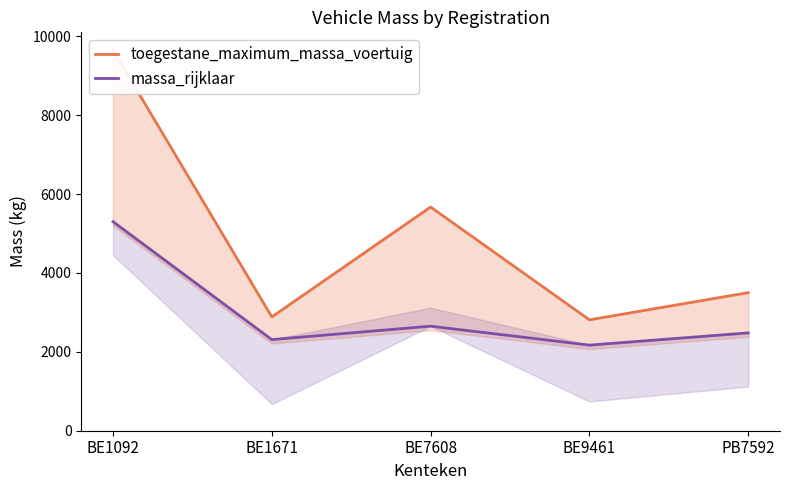

What is the value of the toegestane_maximum_massa_voertuig point at the 4th from the left?

2811